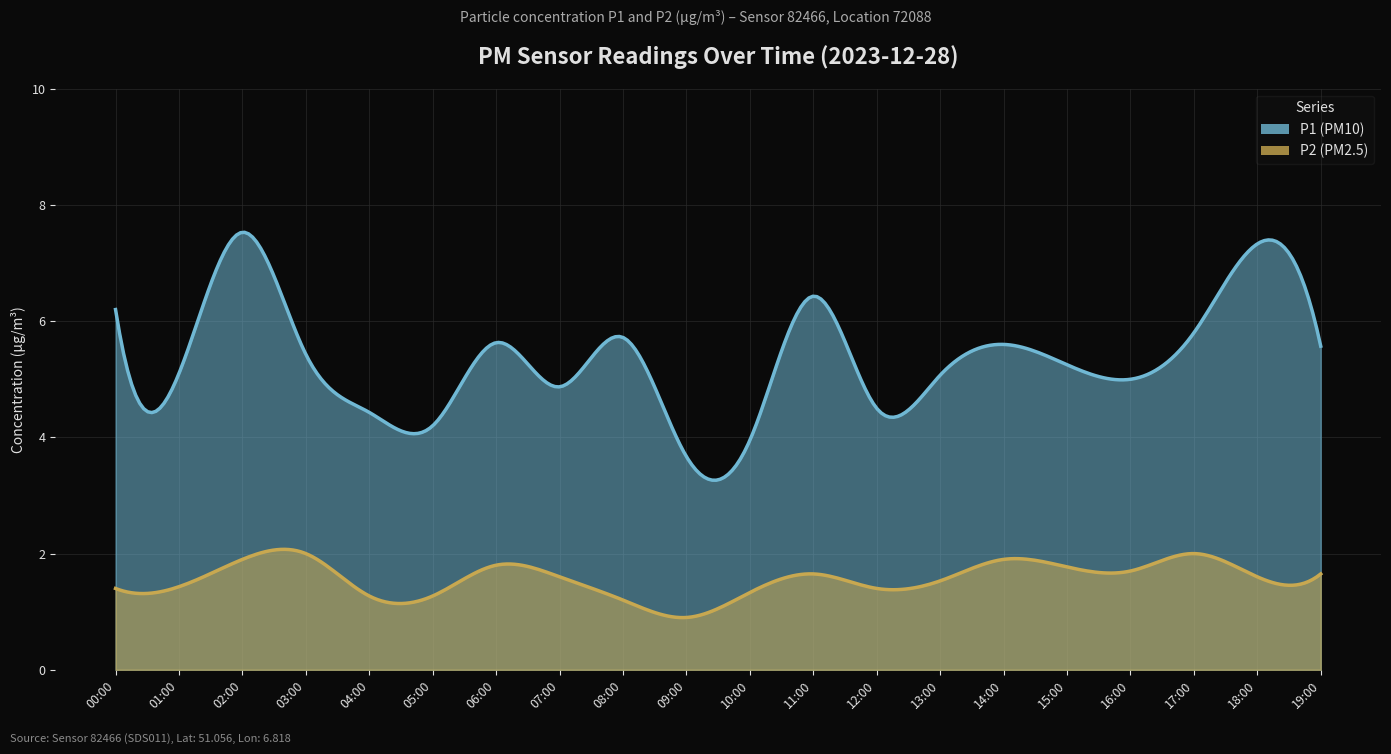

True or false: P2 has a value of 1.1 at 16:00.

False